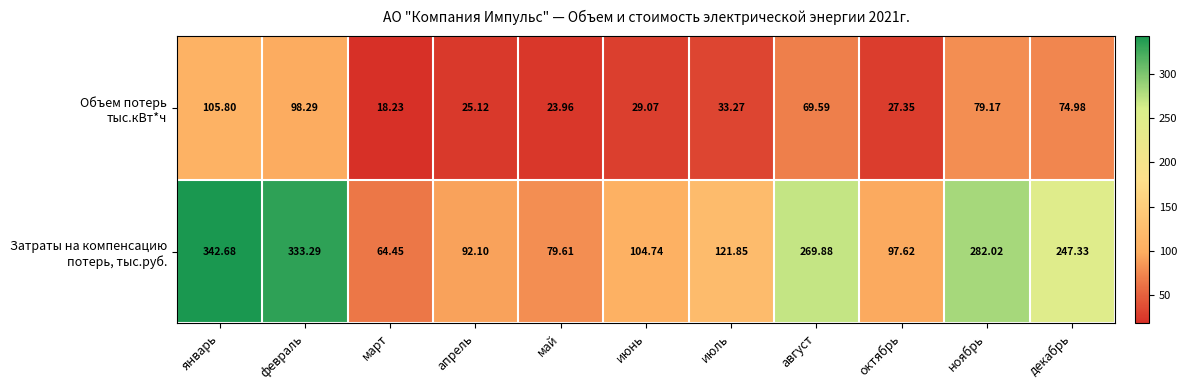

Which category has the lowest value across all series?

март